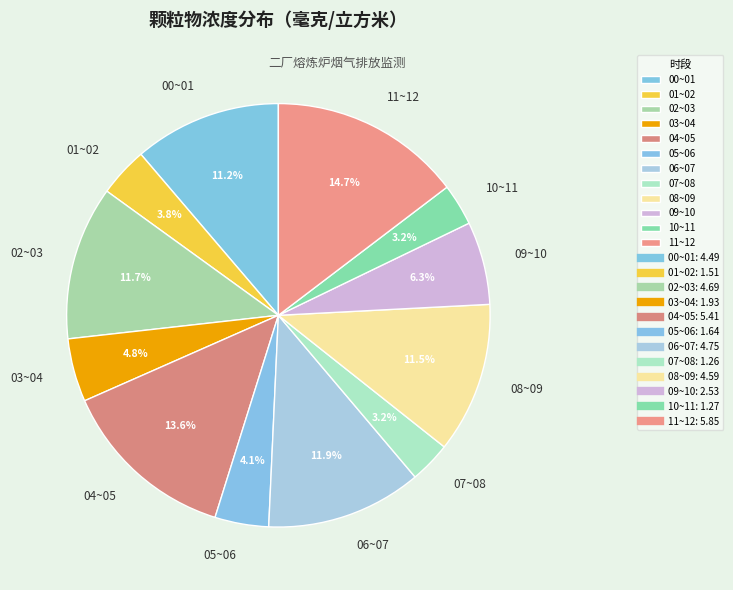

What is the largest slice in the pie chart?

11~12